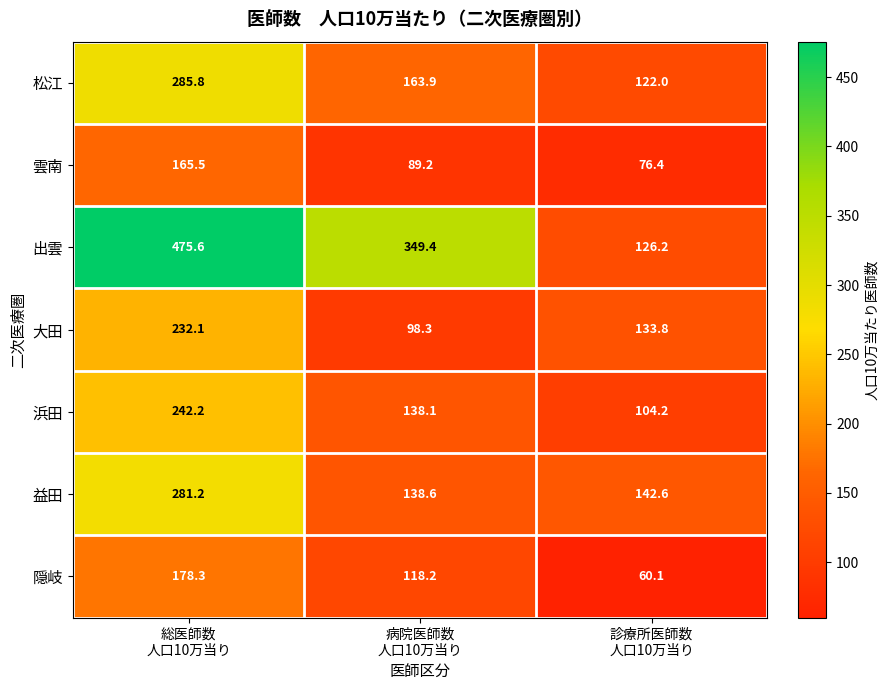

What is the sum of all 浜田 values?

484.5